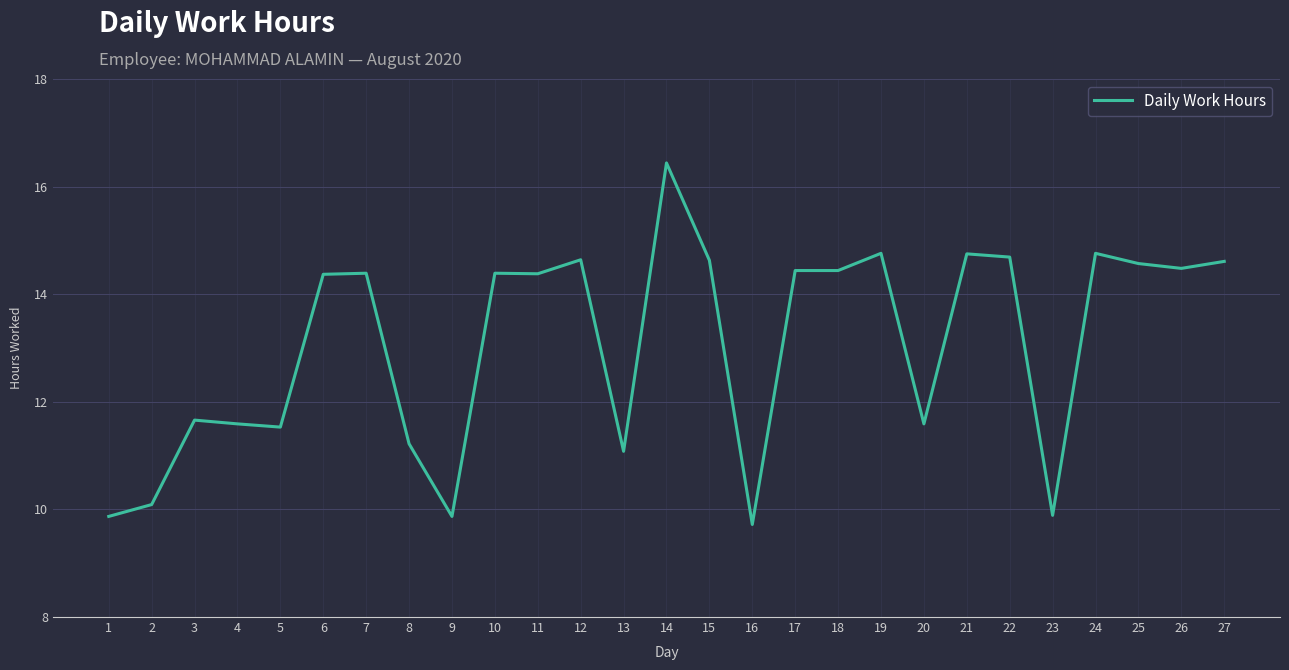

What is the maximum value shown in the chart?

16.4